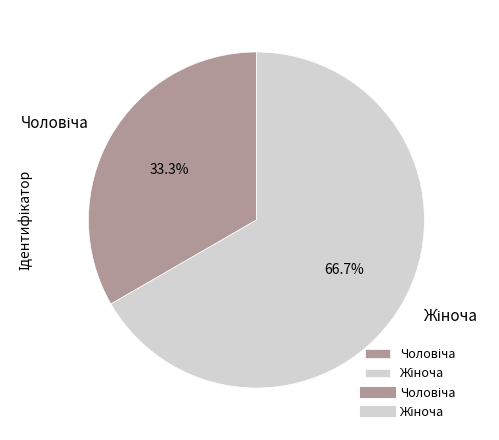

Does any single category account for the majority?

Yes